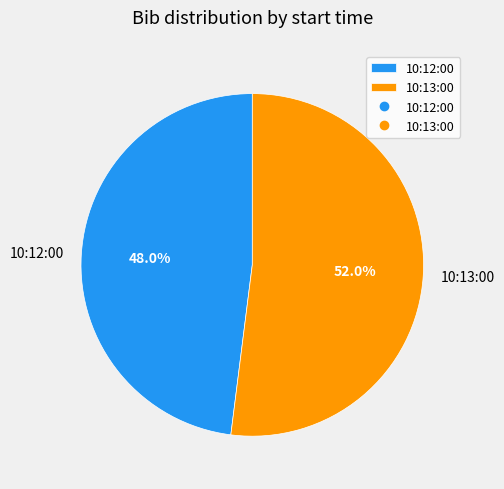

The 10:12:00 slice represents 34% of the pie. True or false?

False